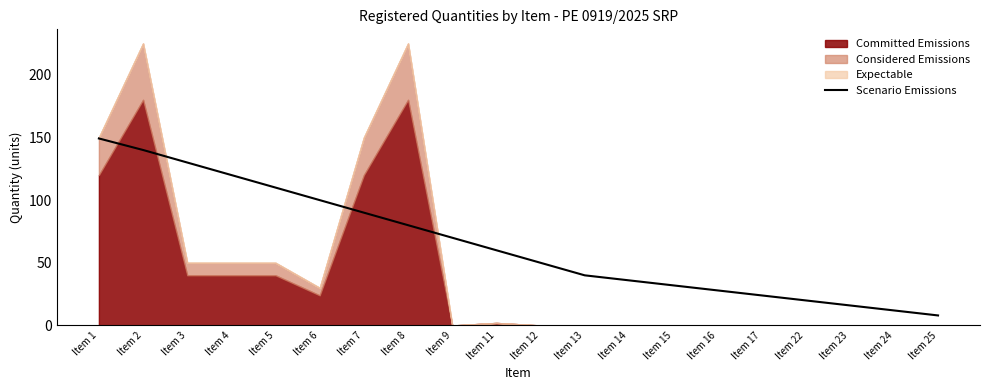

What is the value of the 12th point from the left?

40.0